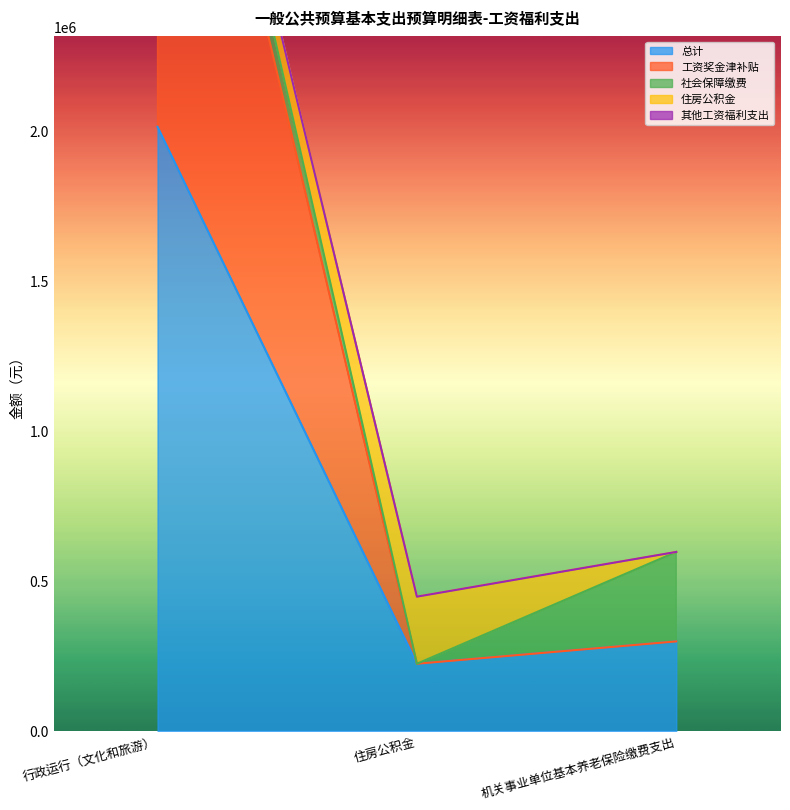

Between 行政运行（文化和旅游） and 机关事业单位基本养老保险缴费支出, which is larger?

行政运行（文化和旅游）